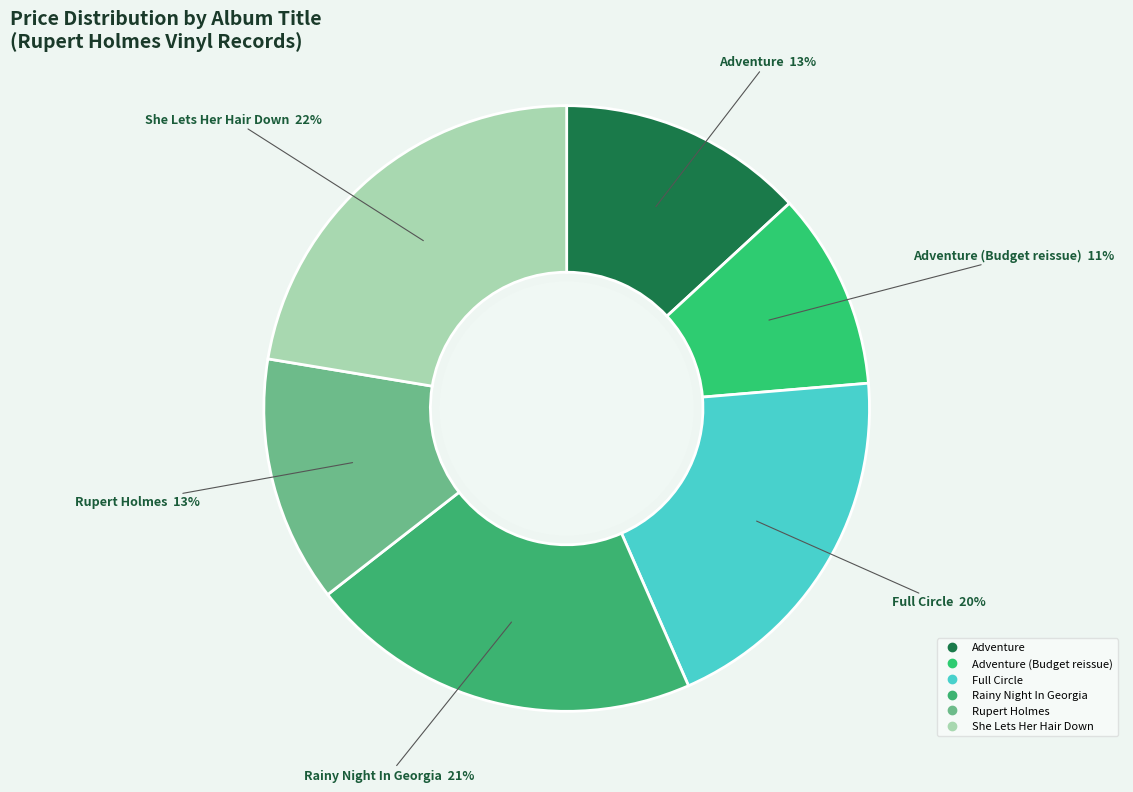

Does any single category account for the majority?

No